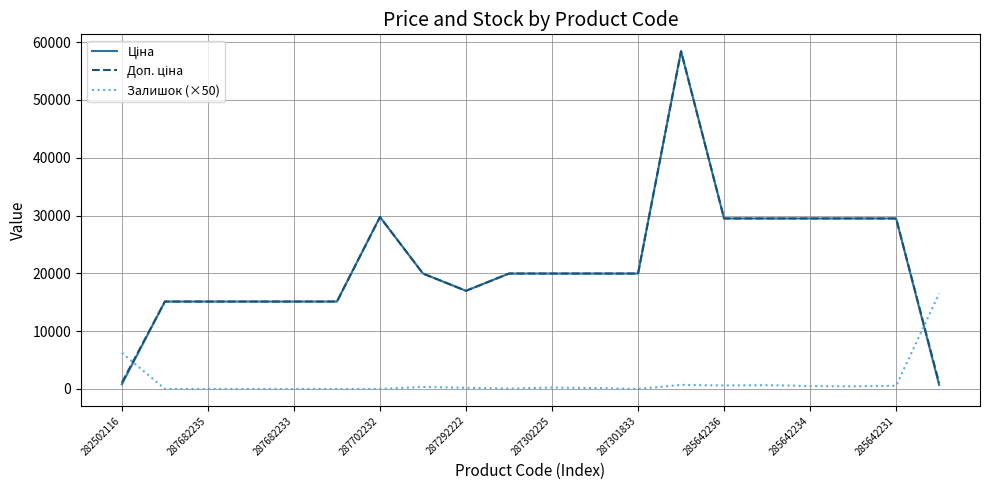

What is the maximum value shown in the chart?

58426.5